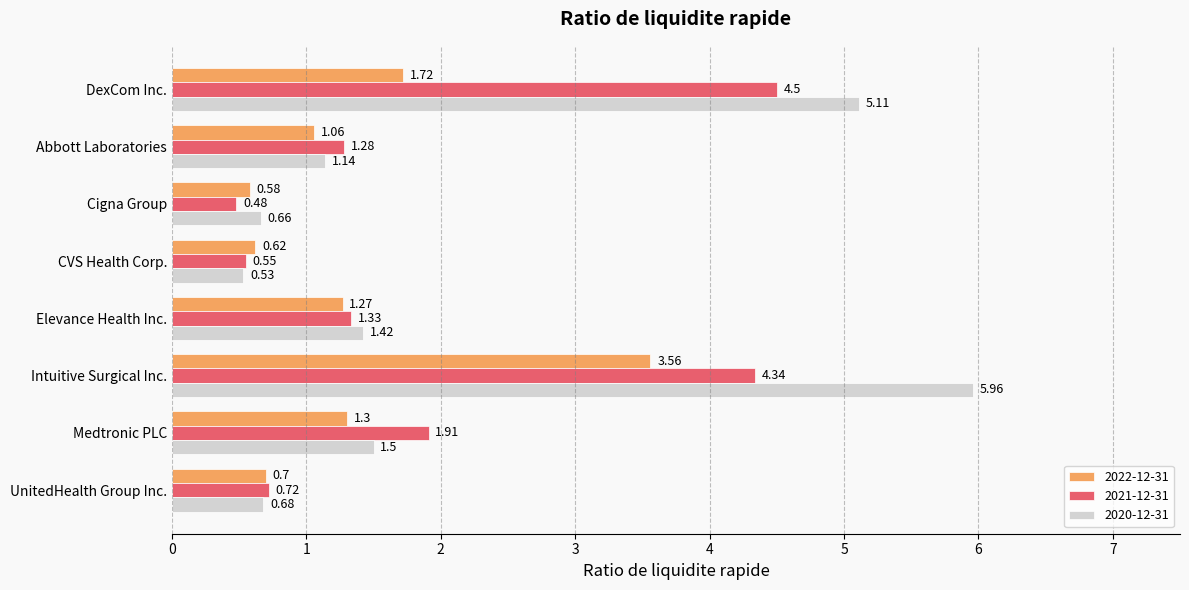

Which series has the largest total across all categories?

2020-12-31